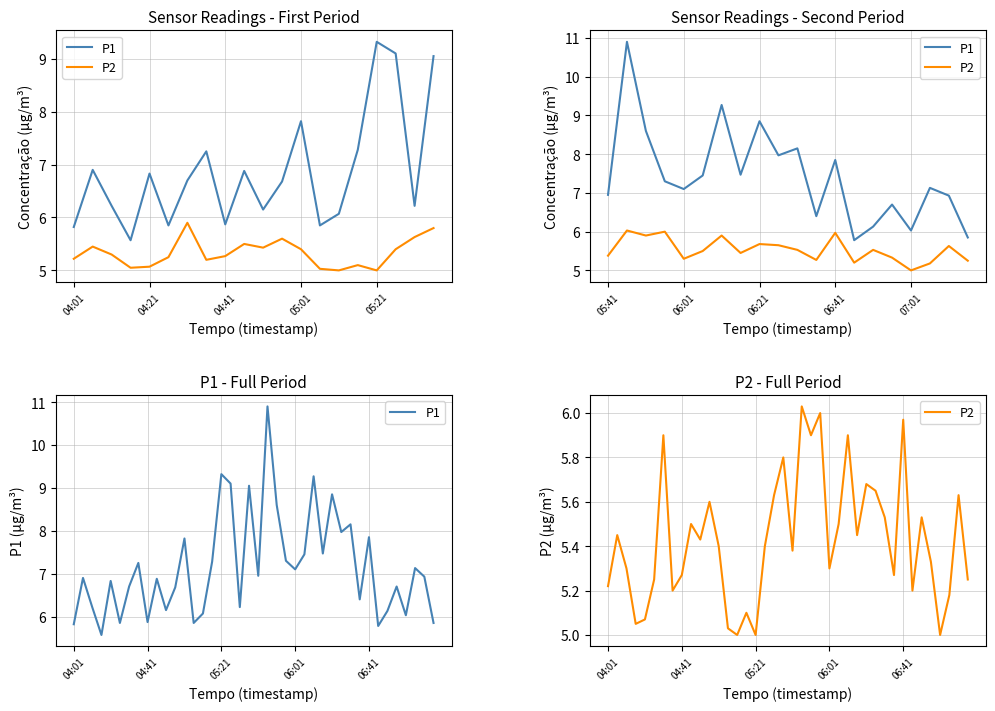

How many data points in P1 are above 6?

33